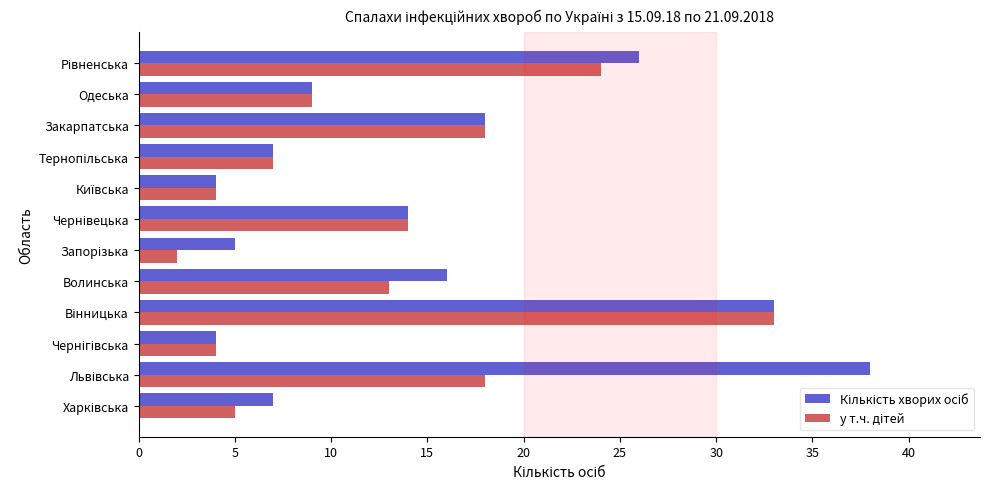

What is the smallest value displayed?

2